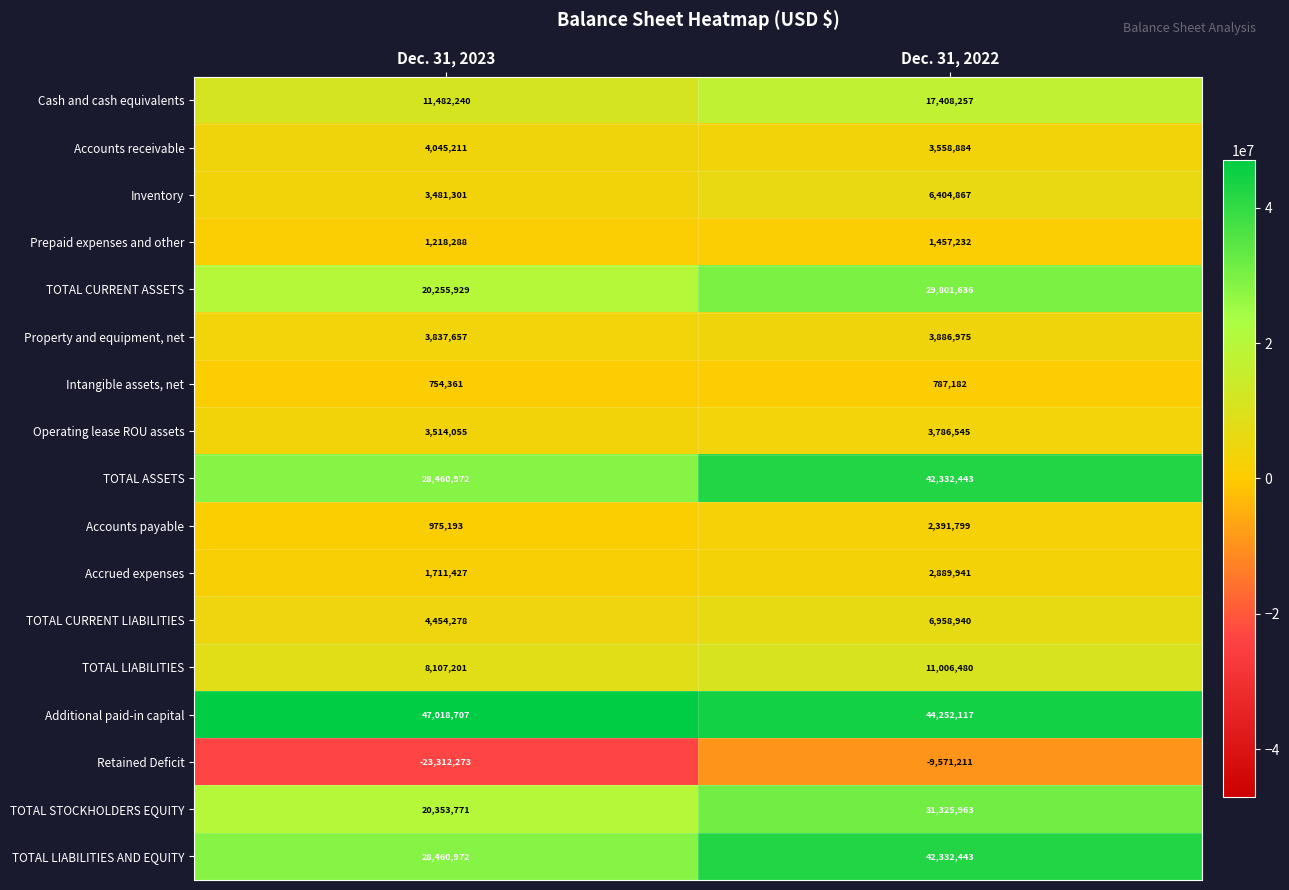

At which category is the sum across all series the highest?

Dec. 31, 2022